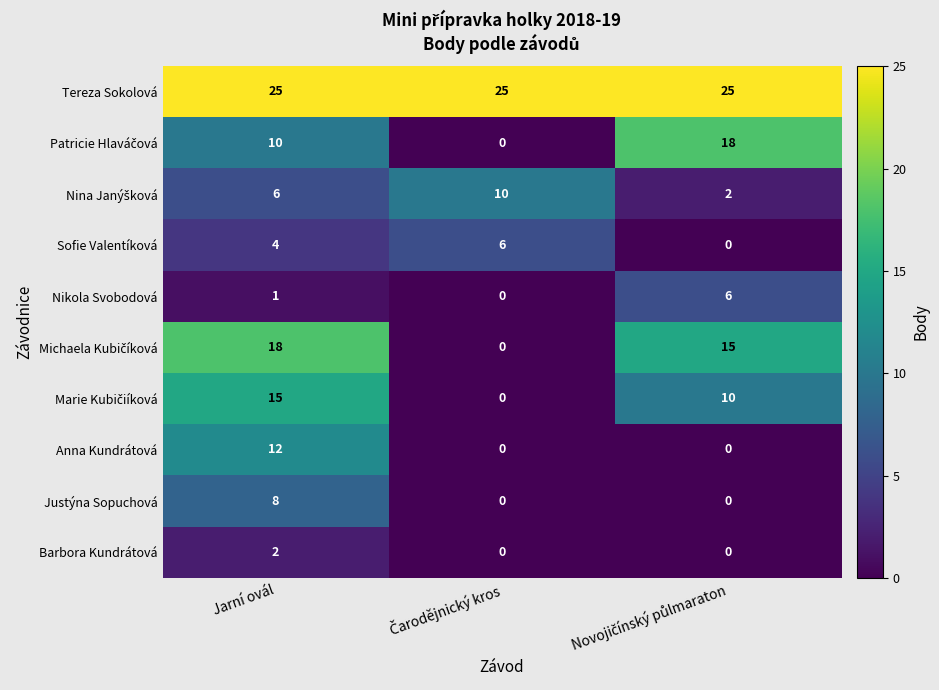

What is the sum of all Sofie Valentíková values?

10